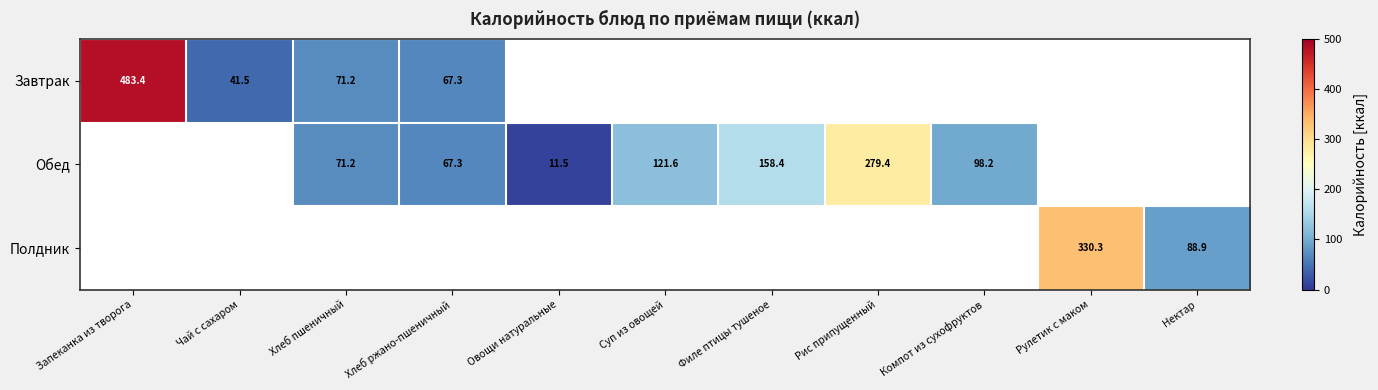

Is it true that Обед equals 71.2 at Хлеб пшеничный?

True